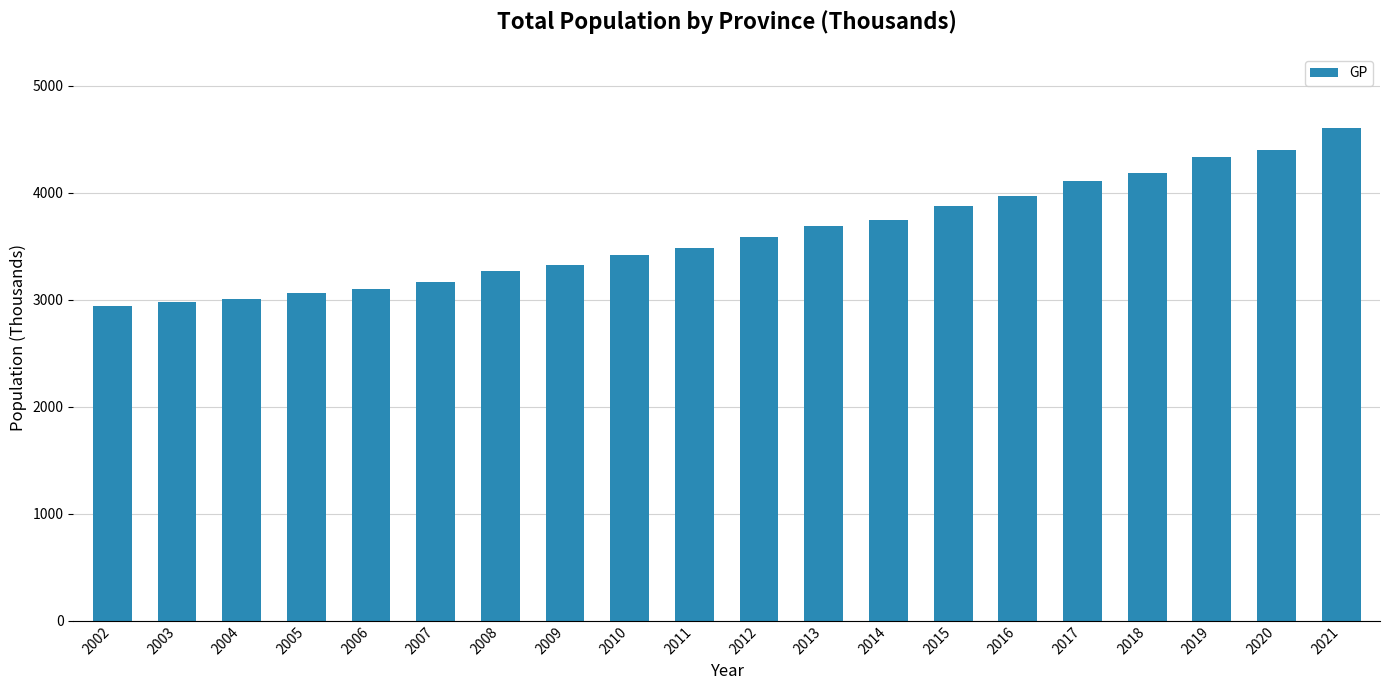

Between 2011 and 2003, which is larger?

2011